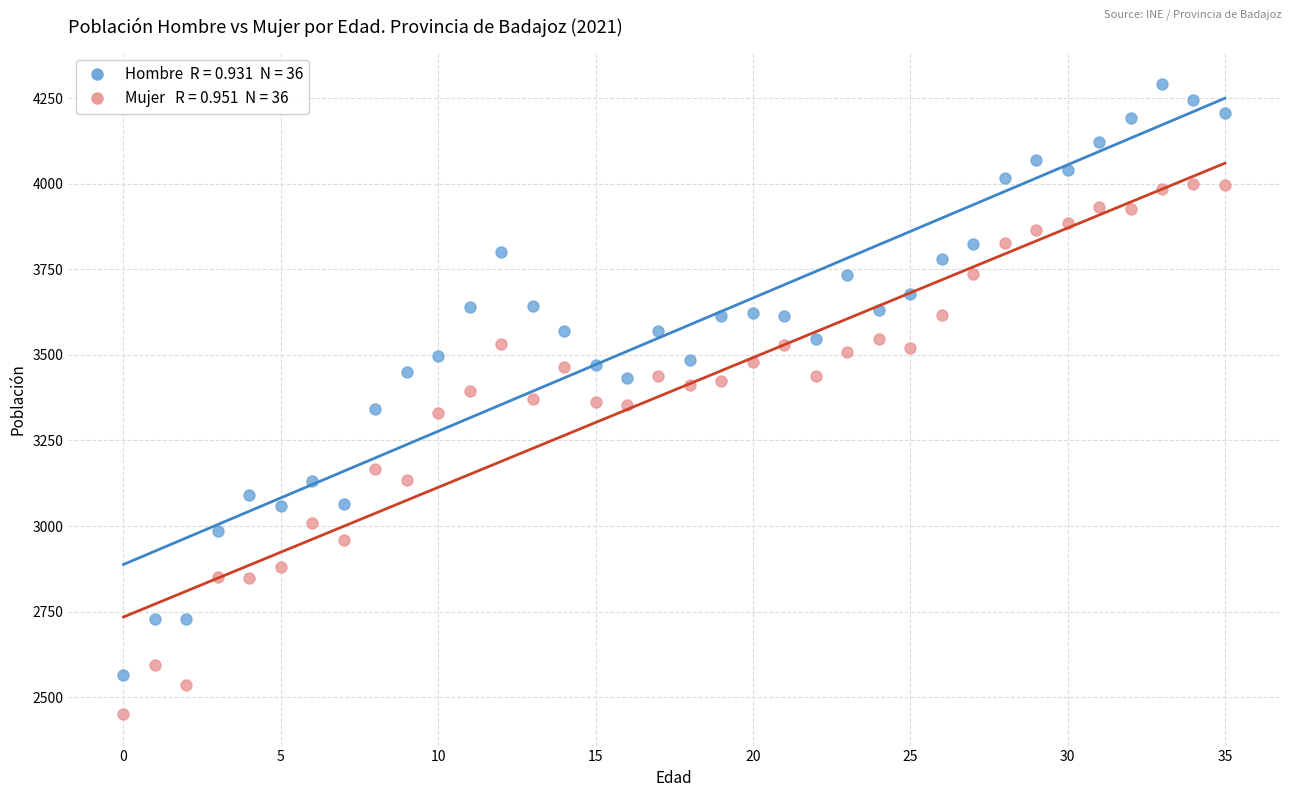

Count the number of points in this scatter plot.

72